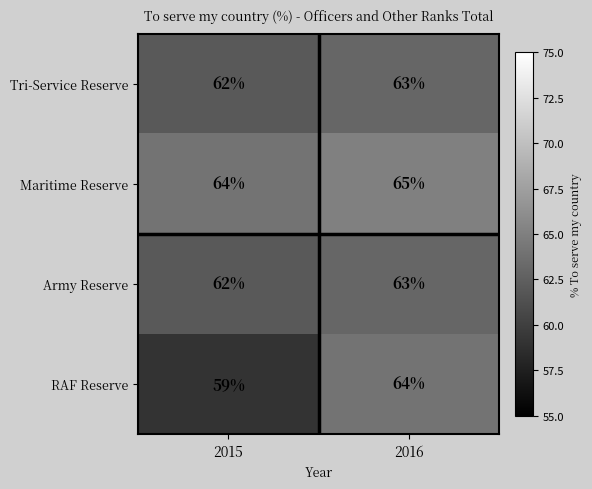

What is the approximate value of Tri-Service Reserve at 2015?

62